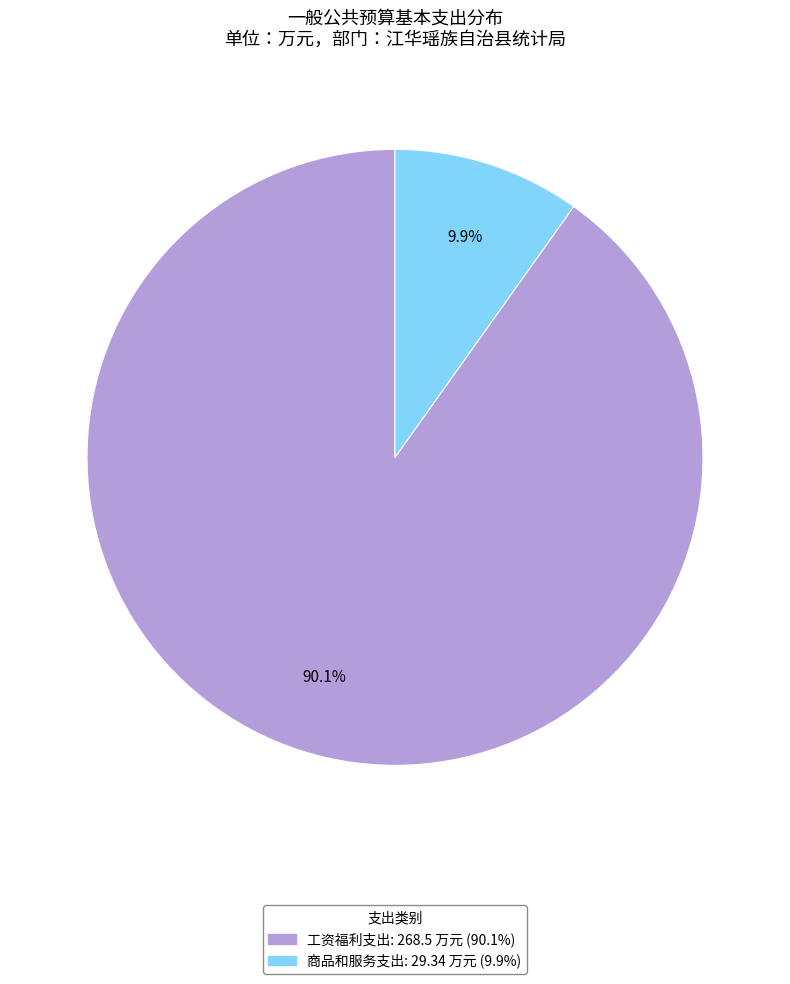

To the nearest percent, what is the difference between the largest and smallest slice percentages?

80%